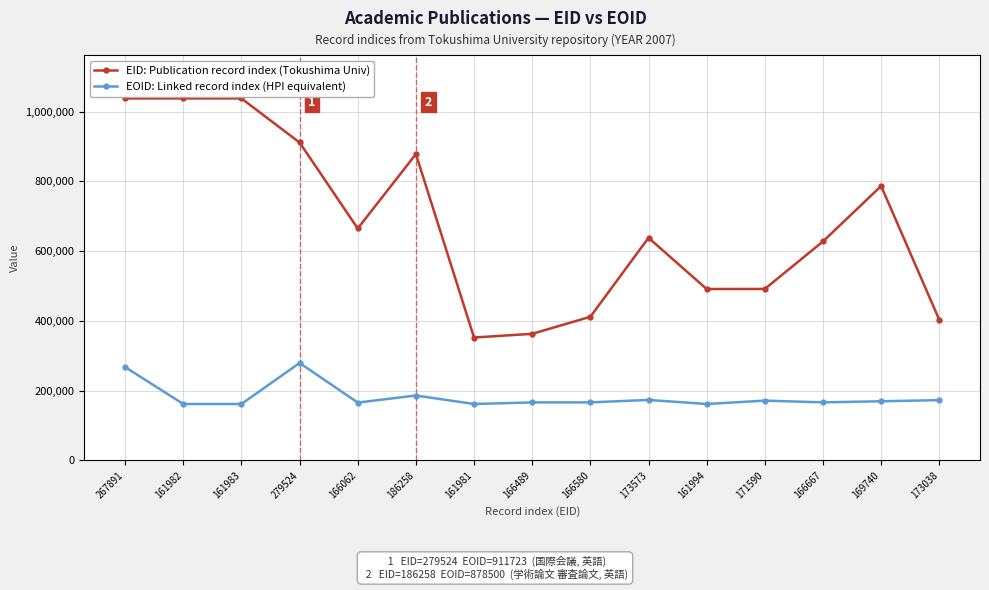

Count the number of data series in this chart.

2